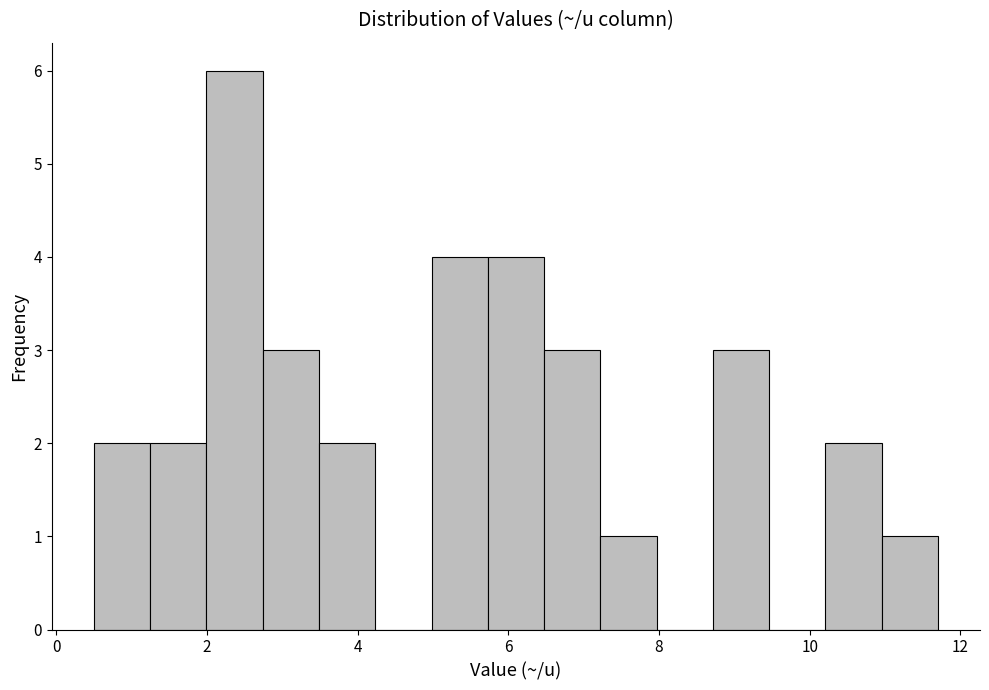

Read against the x-axis, roughly where is the centre of the tallest bar?

2.4